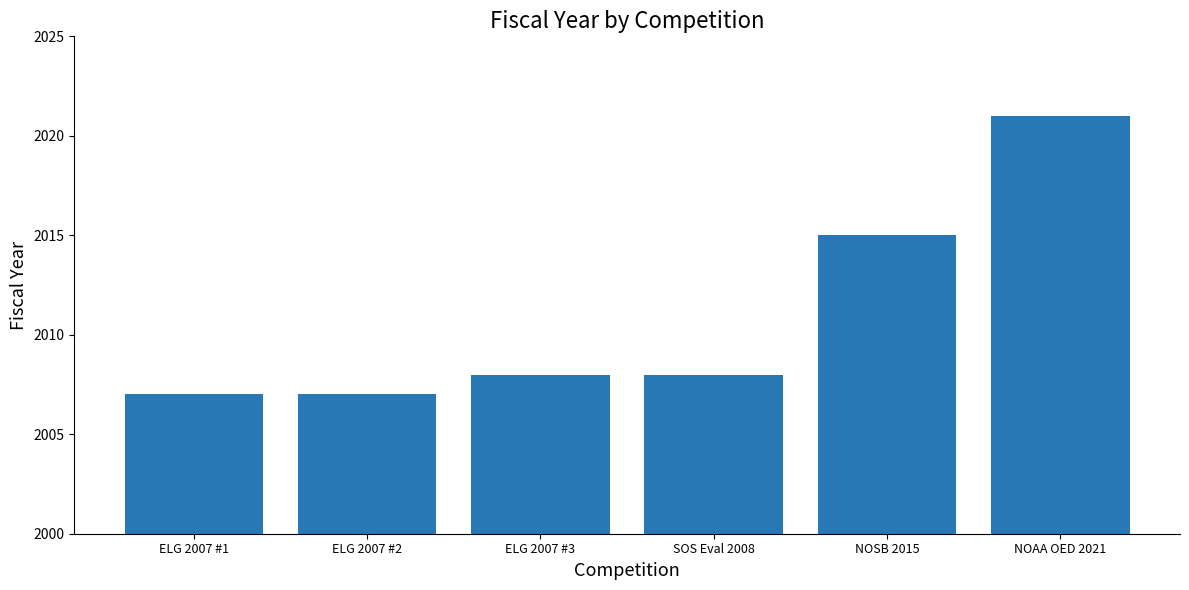

How many series are shown in this chart?

1